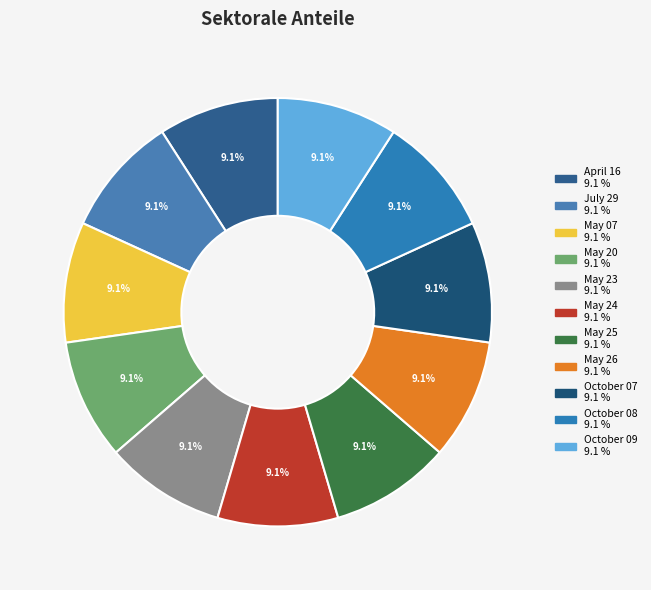

Which slice is the smallest?

April 16